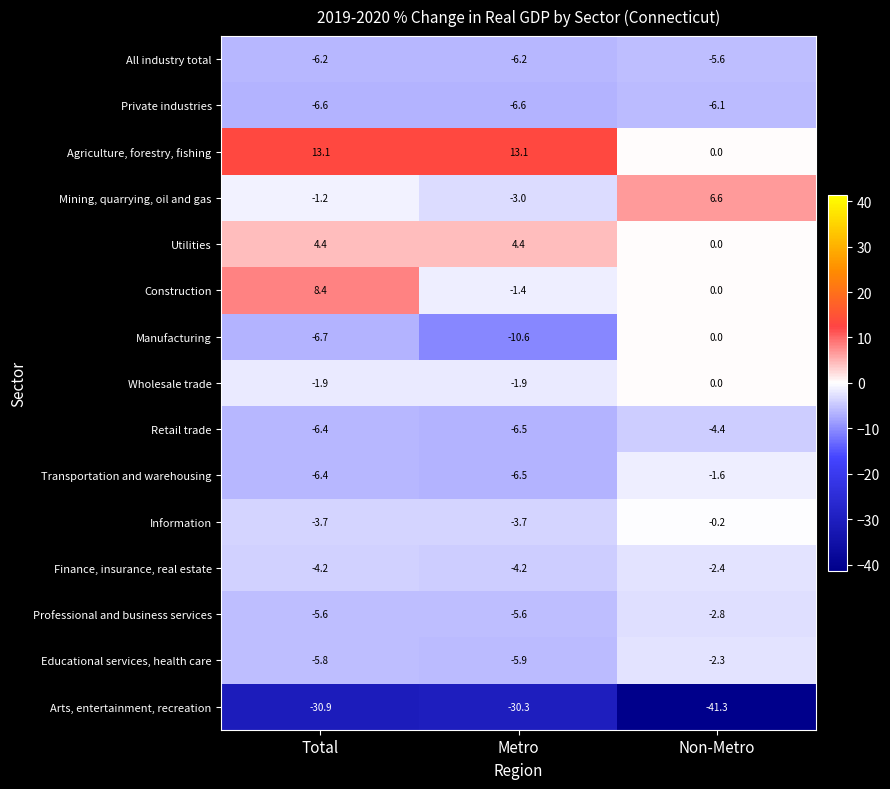

What is the maximum value for Construction?

8.4